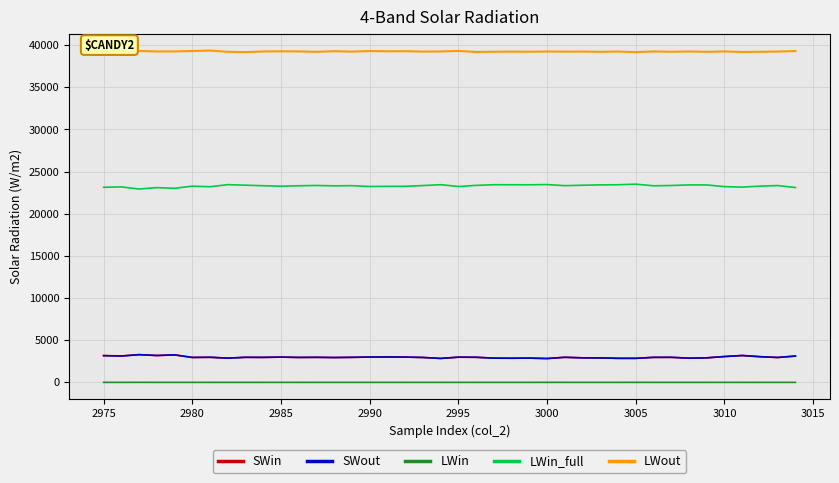

Which series has the largest total across all categories?

LWout